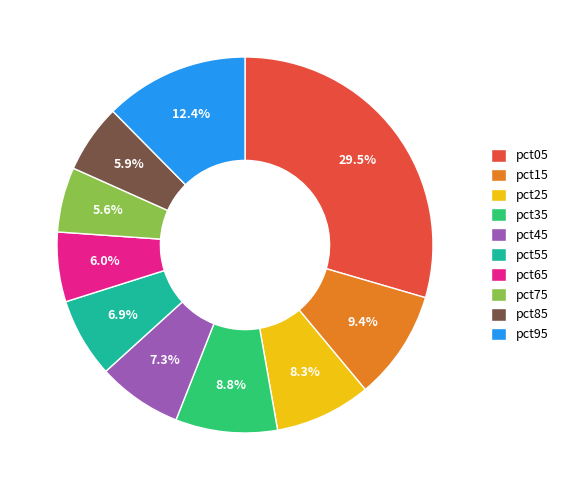

To the nearest percent, what percentage of the pie is pct95?

12%